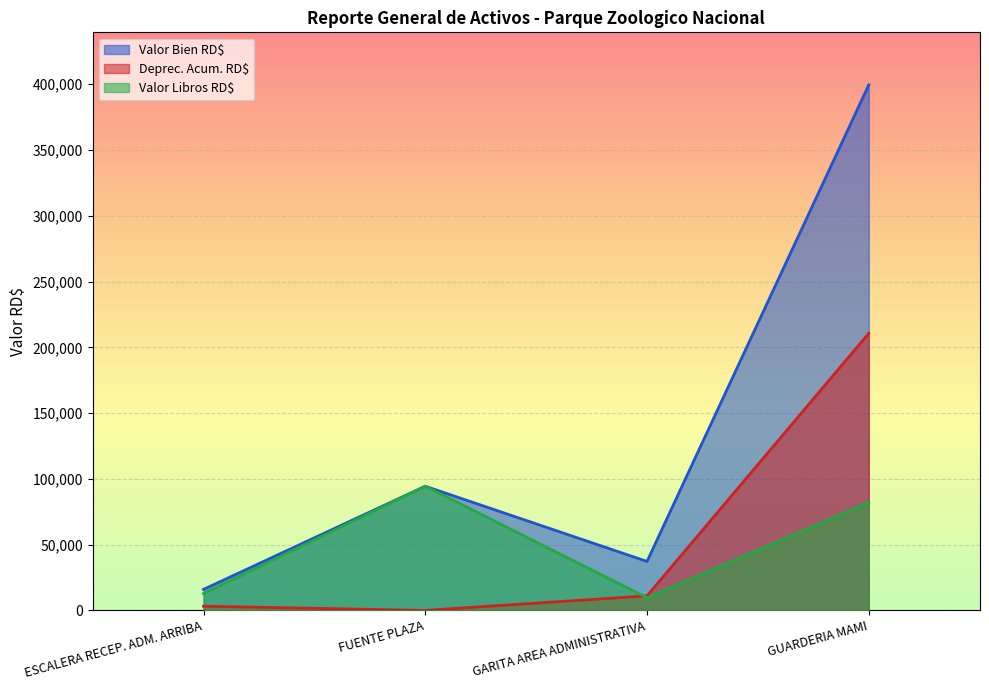

True or false: Valor Libros RD$ and Valor Bien RD$ intersect in this chart.

False